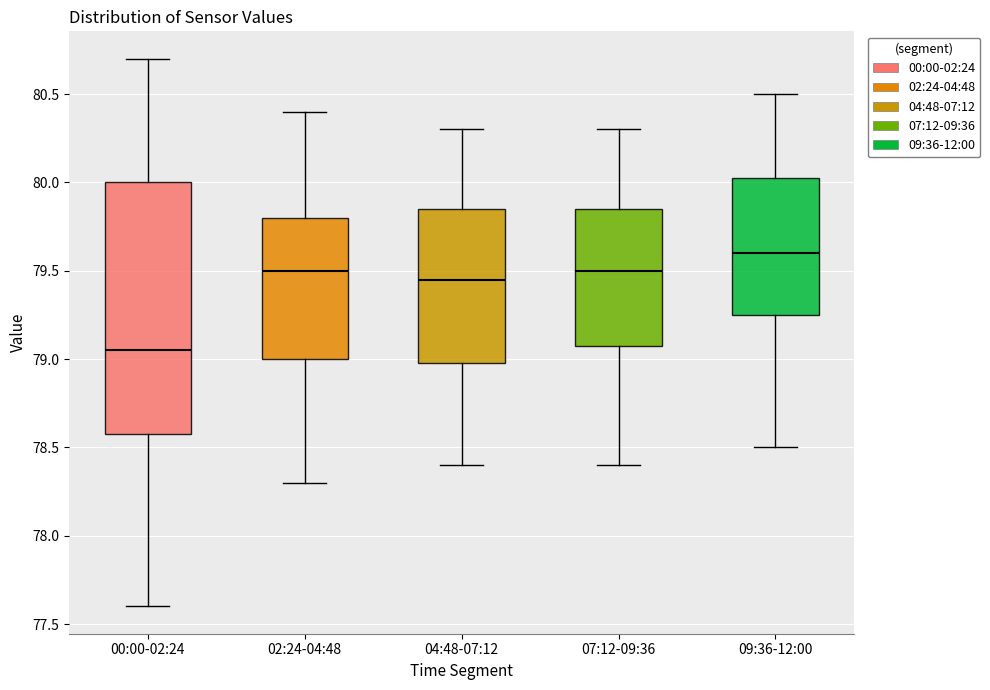

Which box is the tallest, from its lower edge to its upper edge?

00:00-02:24